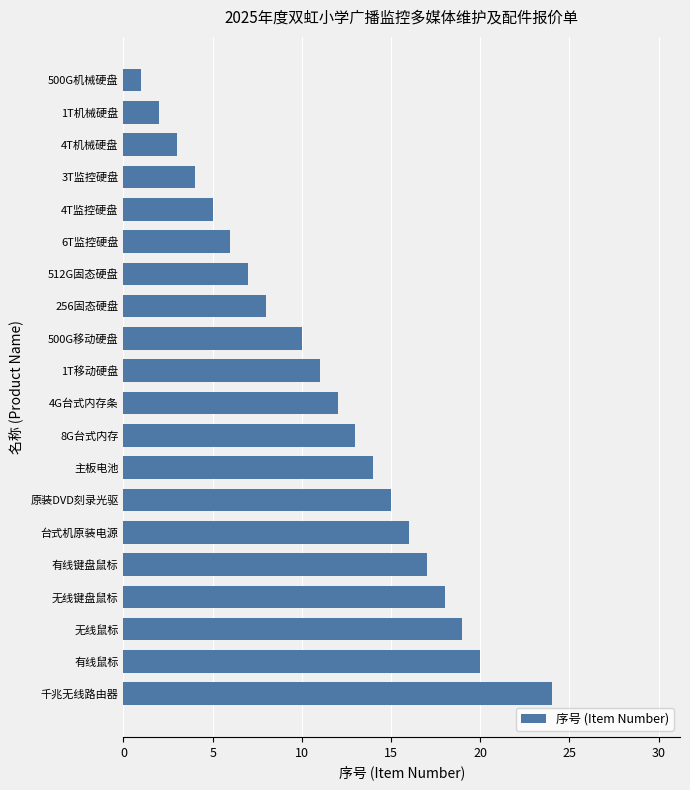

True or false: the data shows 8 at 无线鼠标.

False